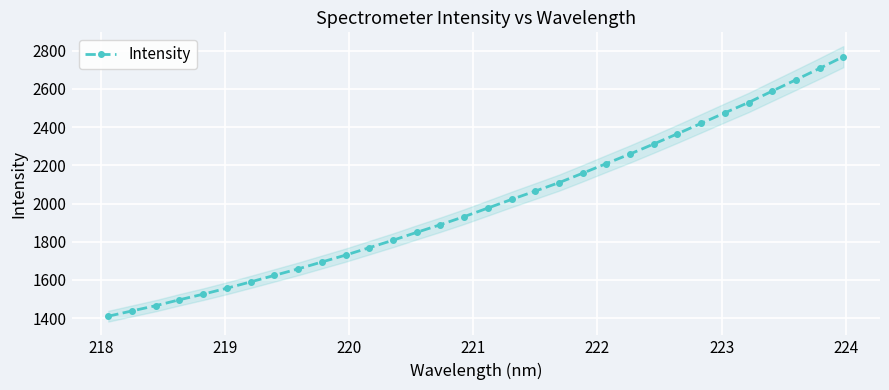

What is the maximum value for Intensity?

2768.8